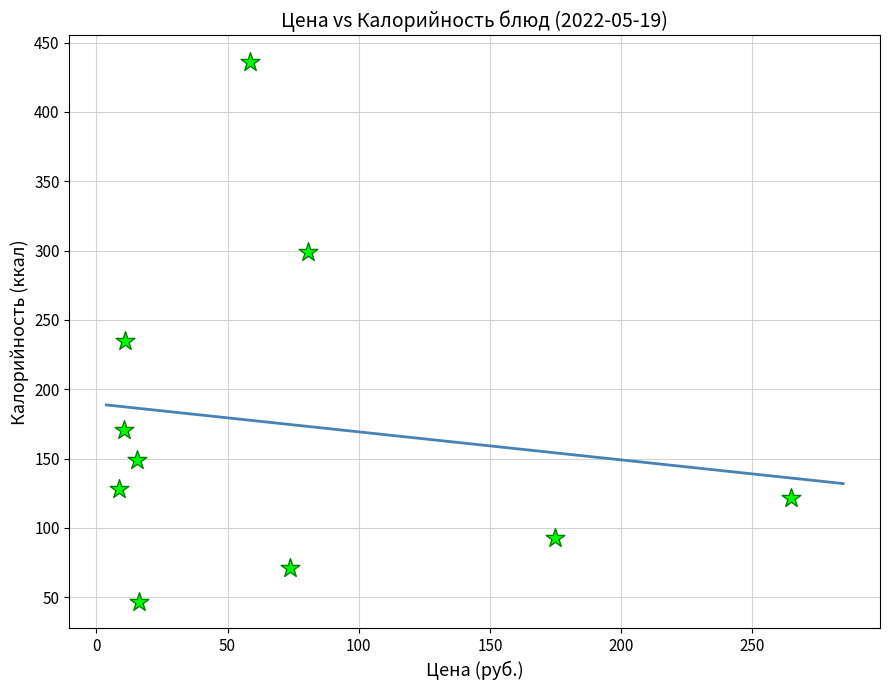

What Y value in the scatter plot is closest to 241?

235.0